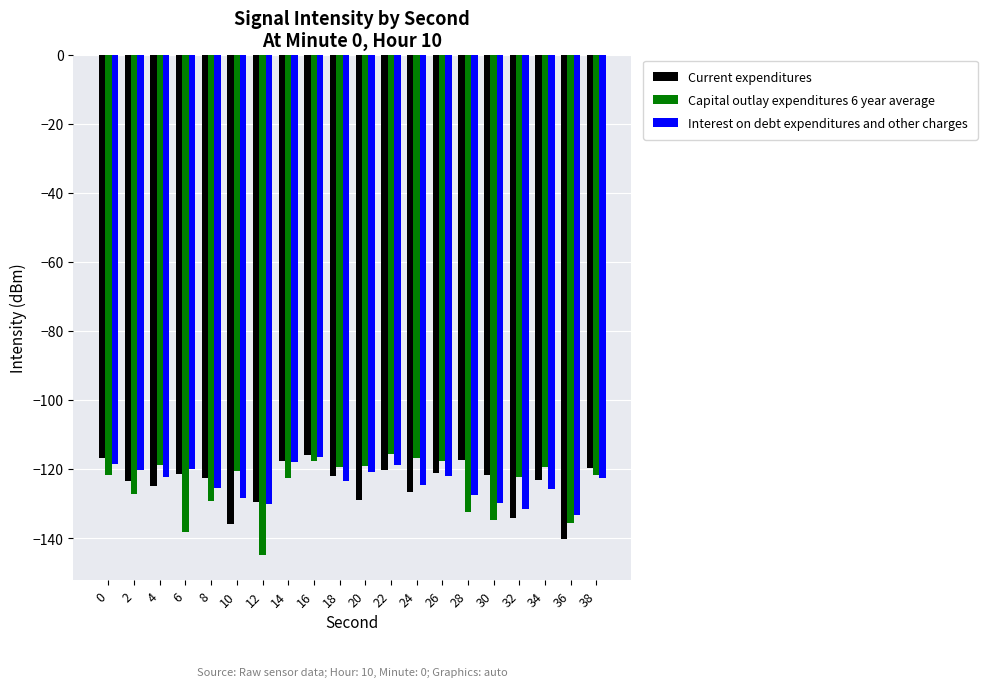

What is the greatest value displayed?

-115.5